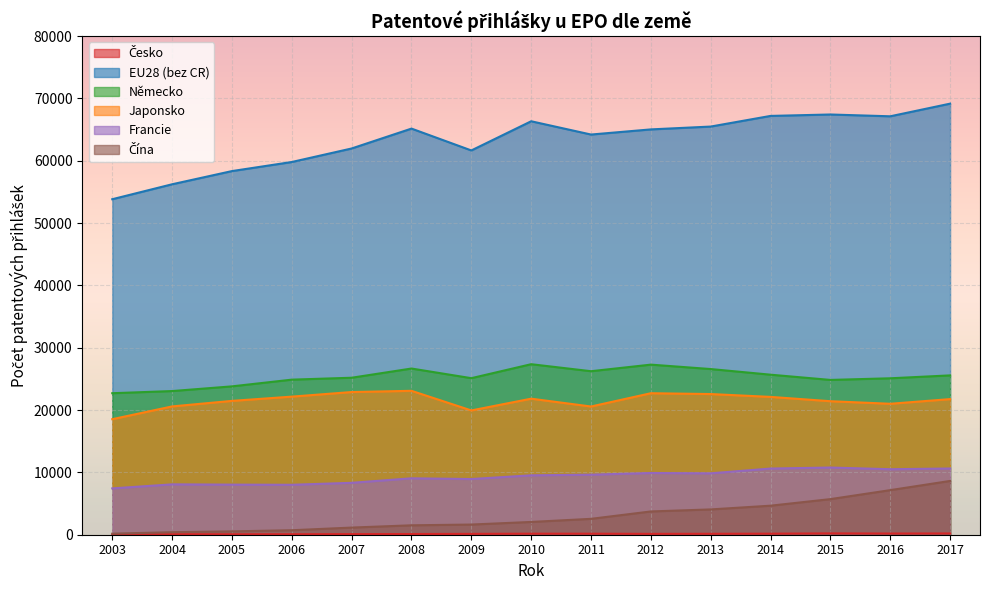

How many interior local valleys does the Česko series have?

3